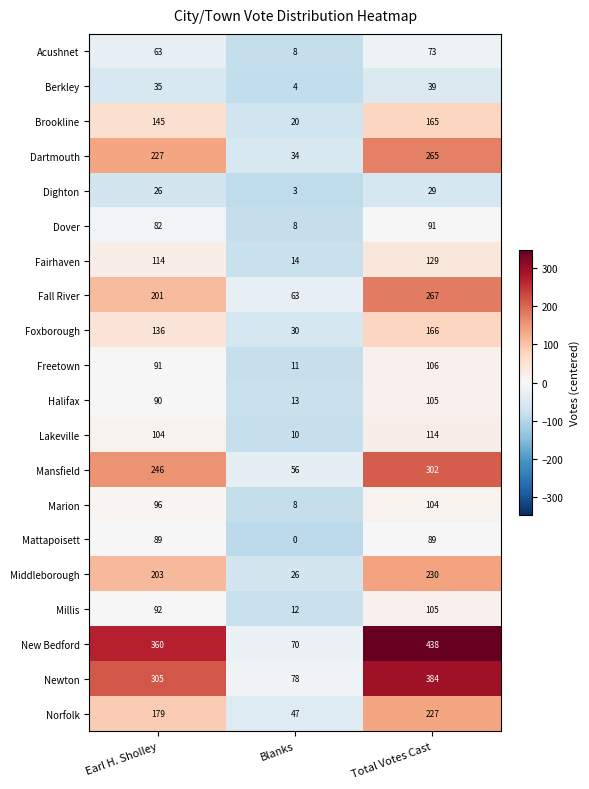

What is the minimum value for Freetown?

11